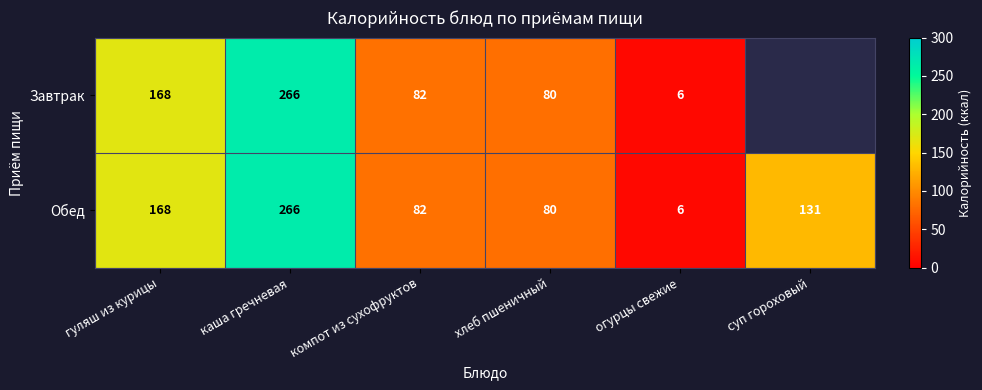

Count the number of data series in this chart.

2